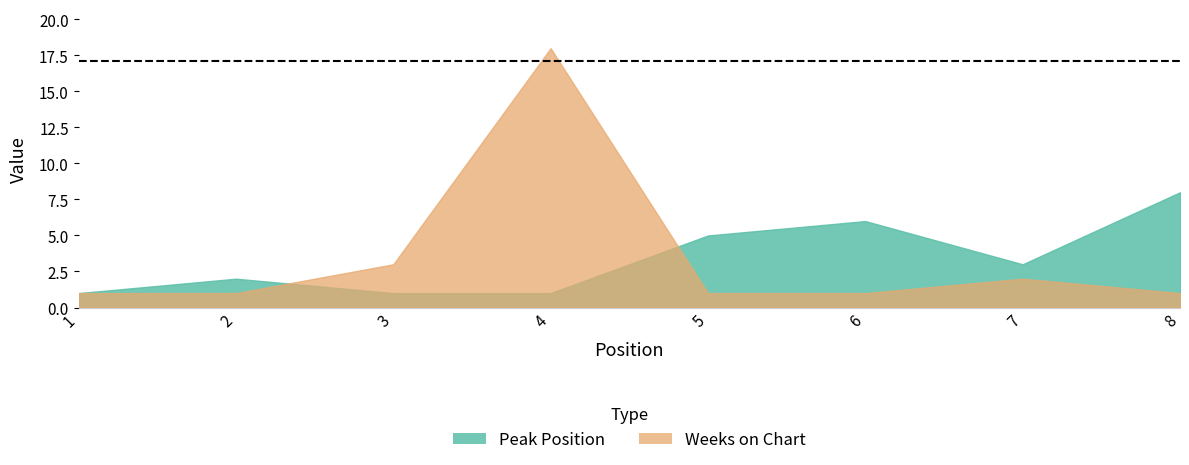

At which category is the sum across all series the highest?

4